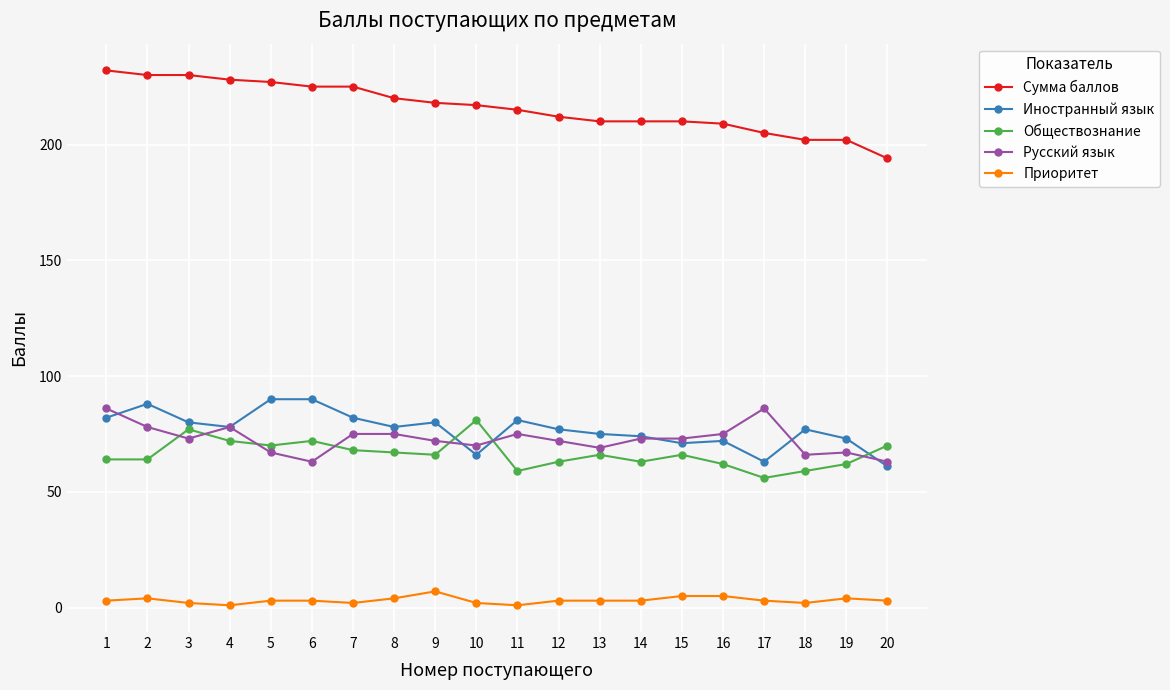

What is the greatest value displayed?

232